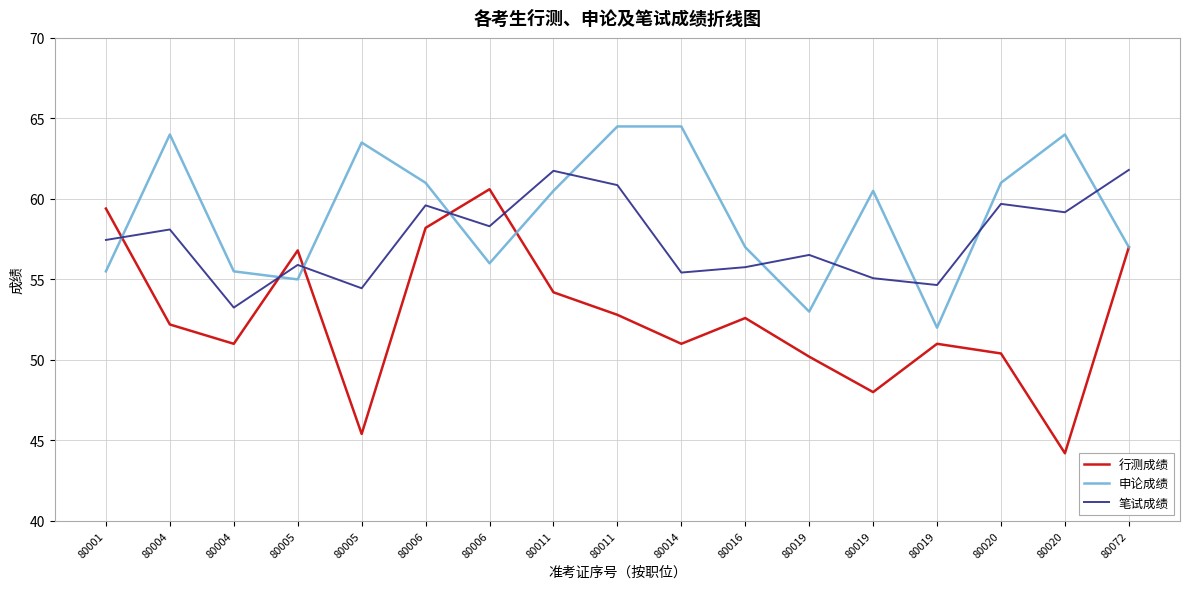

Which series has the largest range (max minus min)?

行测成绩